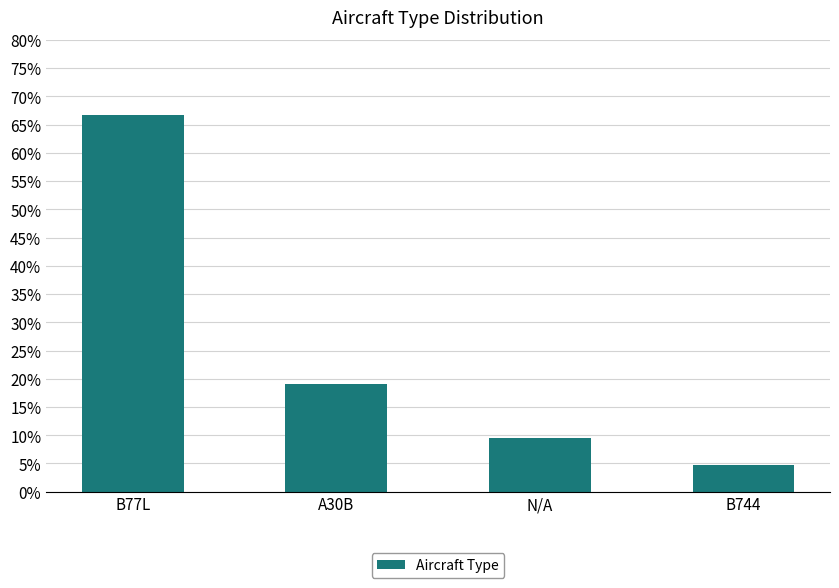

What is the greatest value displayed?

66.7